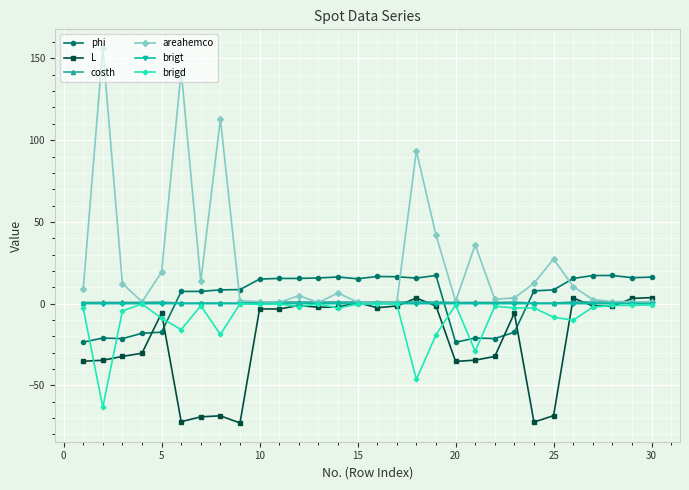

Which series has the largest range (max minus min)?

areahemco